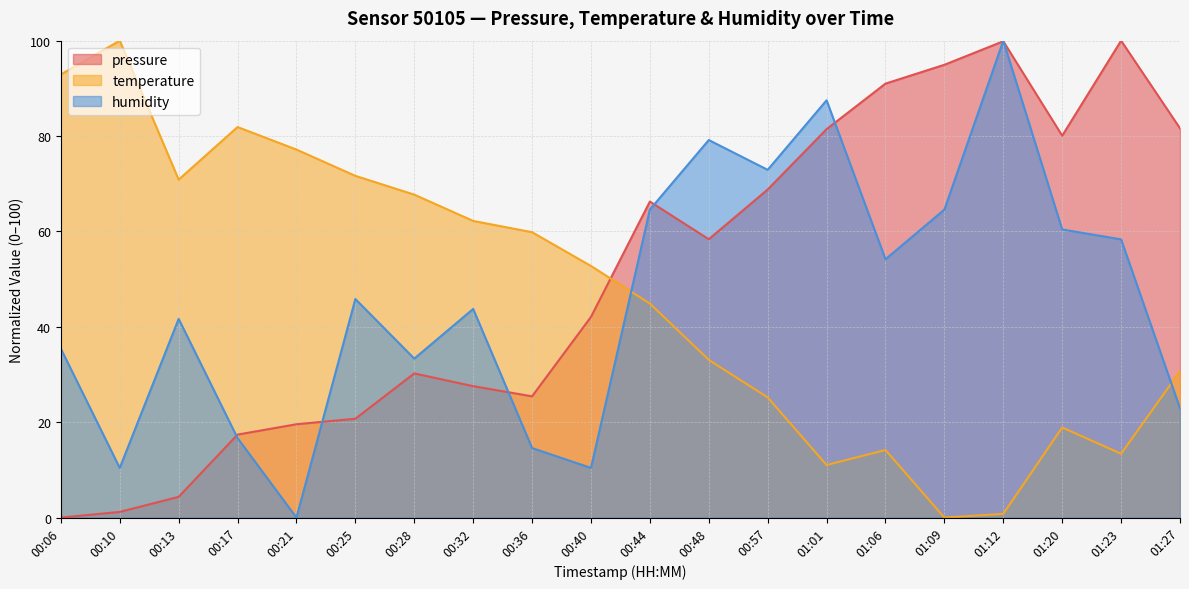

At which label is humidity closest to 50?

00:25